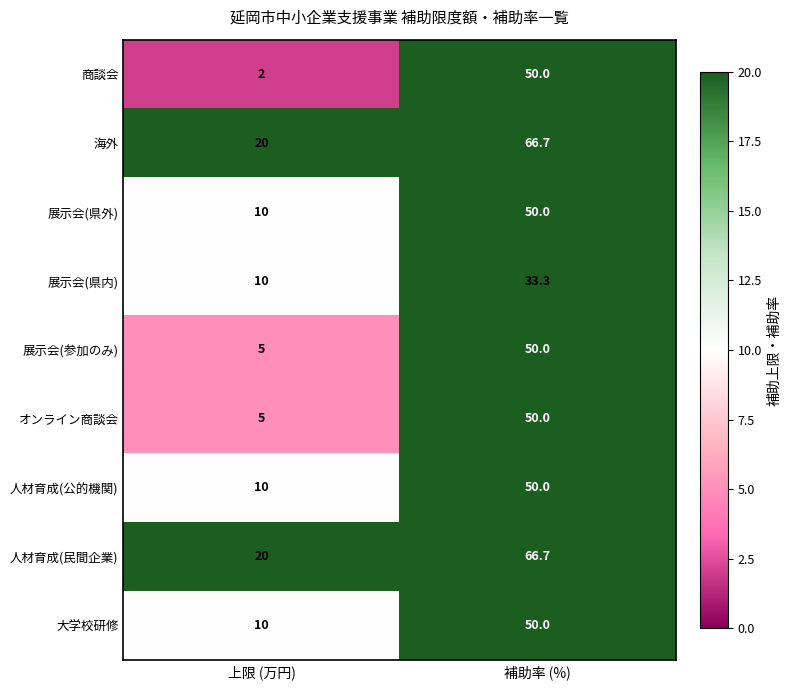

List the labels in order of オンライン商談会 value, largest first.

補助率 (%), 上限 (万円)